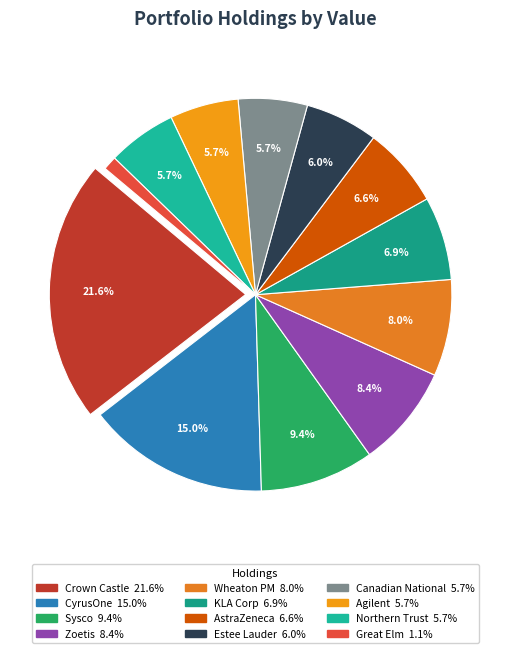

Count the number of slices in the pie.

12